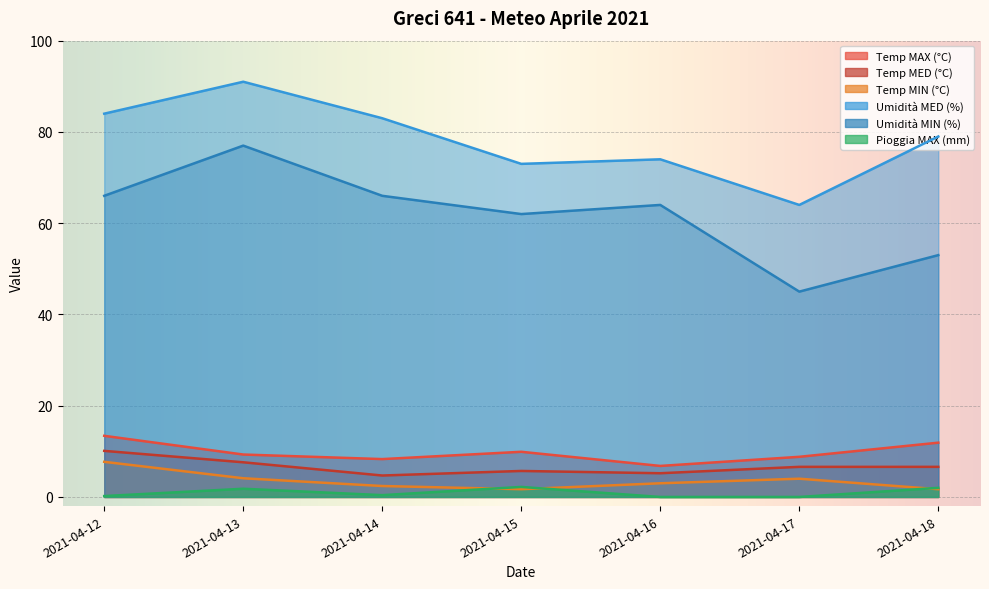

Reading left to right, extract all data points from this chart.

Temp MAX (°C): 2021-04-12=13.4	2021-04-13=9.3	2021-04-14=8.3	2021-04-15=9.9	2021-04-16=6.8	2021-04-17=8.8	2021-04-18=11.9
Temp MED (°C): 2021-04-12=10.1	2021-04-13=7.6	2021-04-14=4.7	2021-04-15=5.7	2021-04-16=5.2	2021-04-17=6.6	2021-04-18=6.6
Temp MIN (°C): 2021-04-12=7.7	2021-04-13=4.1	2021-04-14=2.4	2021-04-15=1.7	2021-04-16=3.0	2021-04-17=4.0	2021-04-18=1.7
Umidità MED (%): 2021-04-12=84.0	2021-04-13=91.0	2021-04-14=83.0	2021-04-15=73.0	2021-04-16=74.0	2021-04-17=64.0	2021-04-18=79.0
Umidità MIN (%): 2021-04-12=66.0	2021-04-13=77.0	2021-04-14=66.0	2021-04-15=62.0	2021-04-16=64.0	2021-04-17=45.0	2021-04-18=53.0
Pioggia MAX (mm): 2021-04-12=0.2	2021-04-13=1.8	2021-04-14=0.4	2021-04-15=2.2	2021-04-16=0.0	2021-04-17=0.0	2021-04-18=2.0